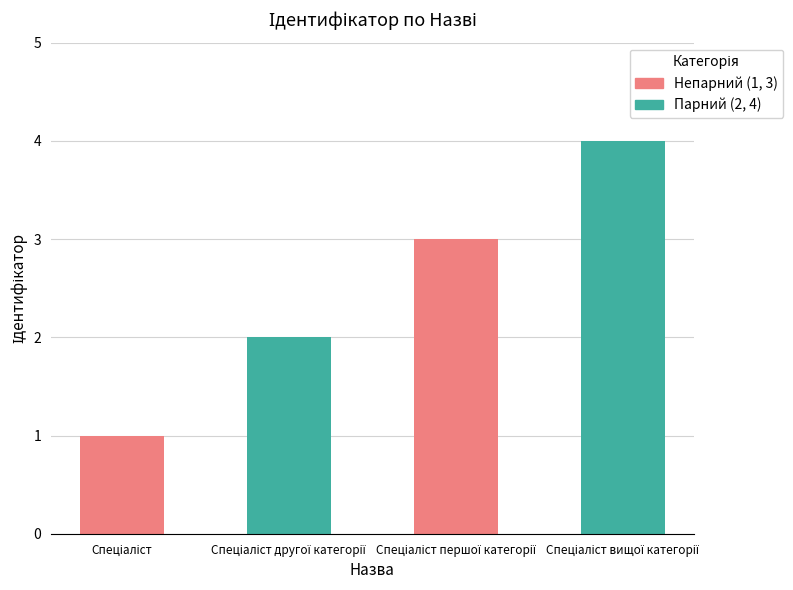

What is the greatest value displayed?

4